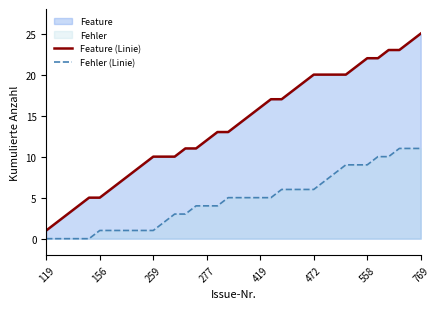

The value of Feature (Linie) at 33 is 23. True or false?

True